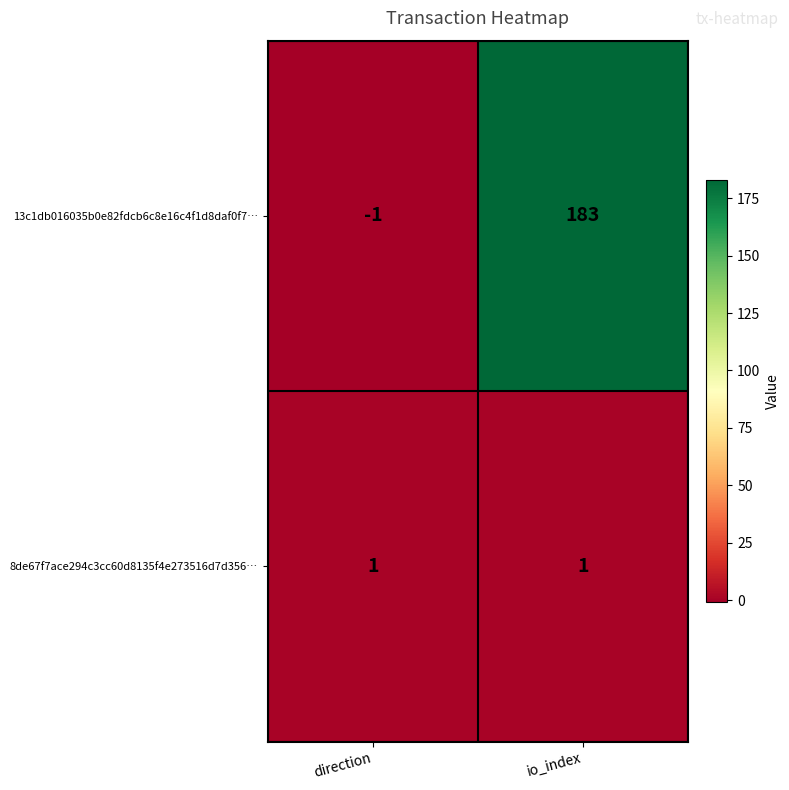

What is the maximum value shown in the chart?

183